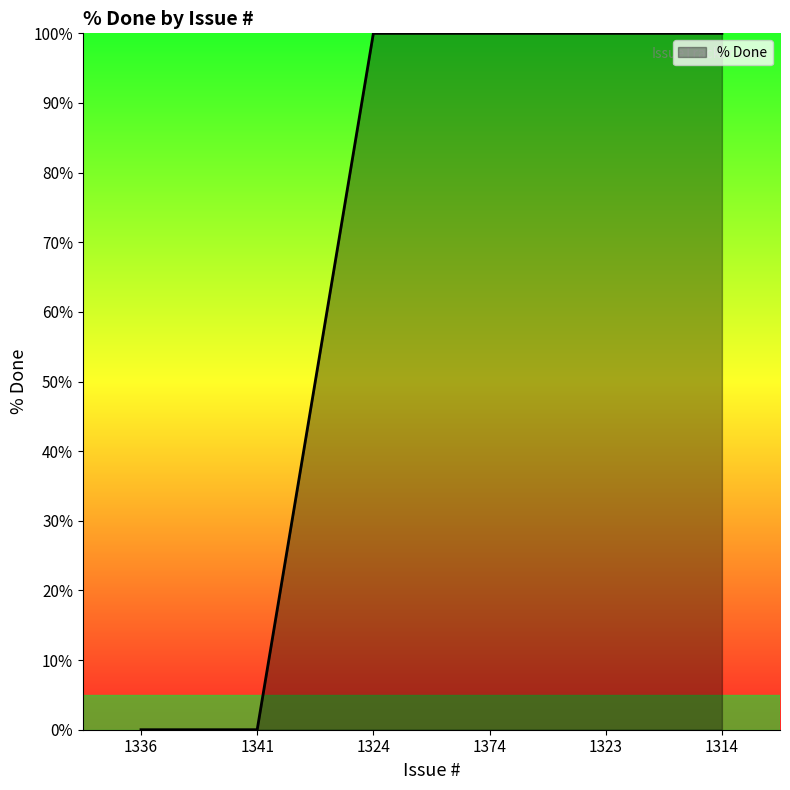

Reading left to right, list all the values displayed in this chart.

0	0	100	100	100	100